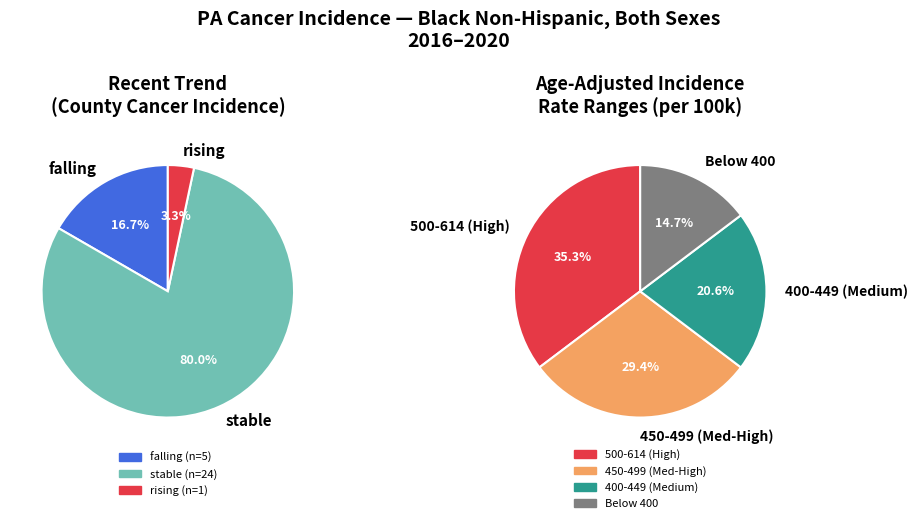

What is the total percentage of stable and falling?

96.7%